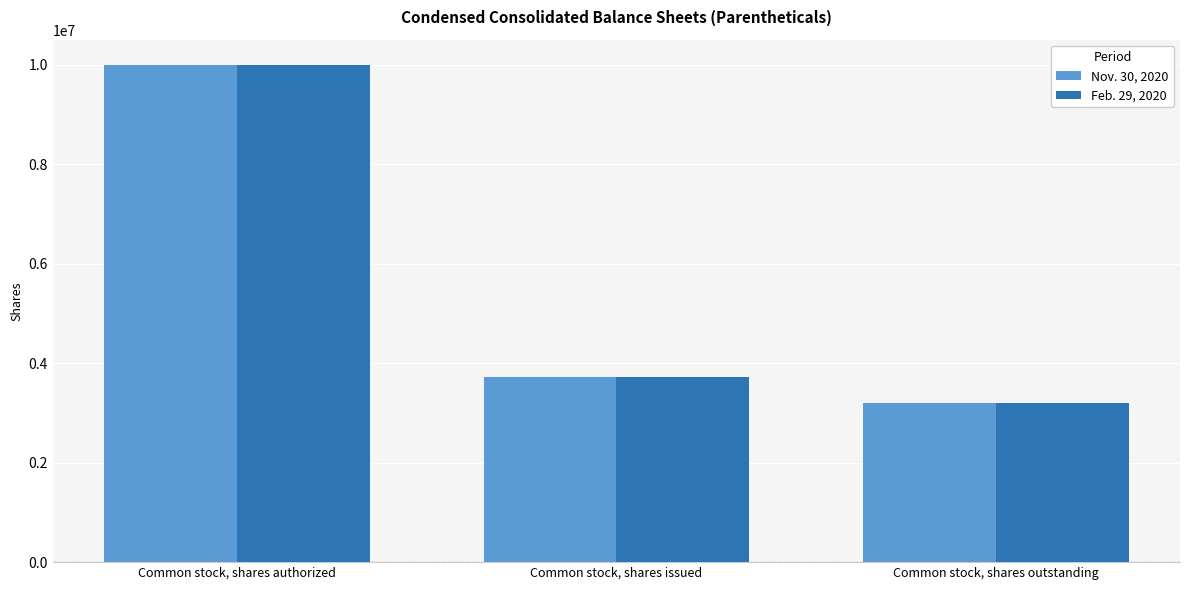

Which label corresponds to the smallest value in the chart?

Common stock, shares outstanding